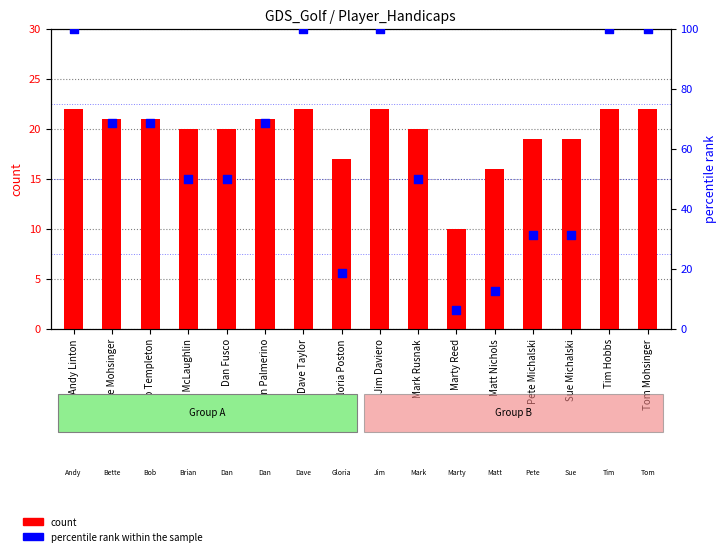

Which series reaches the maximum Y coordinate?

percentile rank within the sample